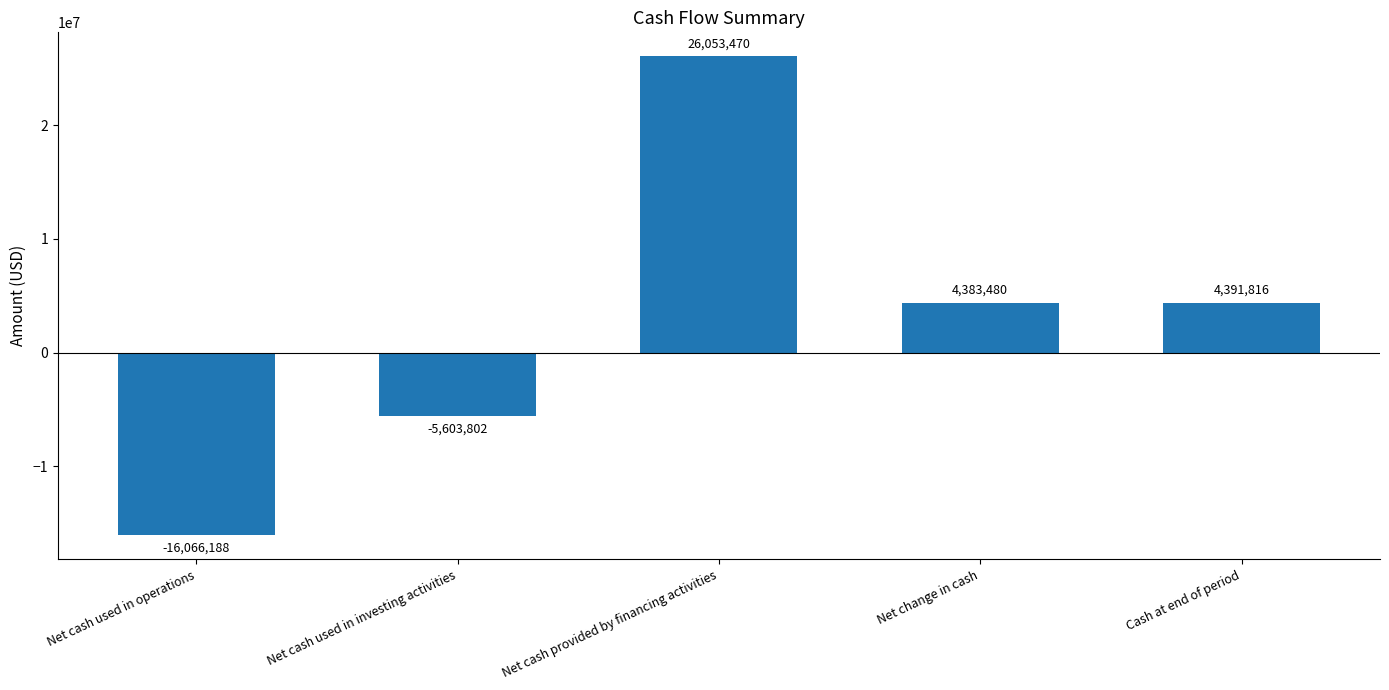

What is the ratio of the value at Net change in cash to the value at Cash at end of period?

1.0